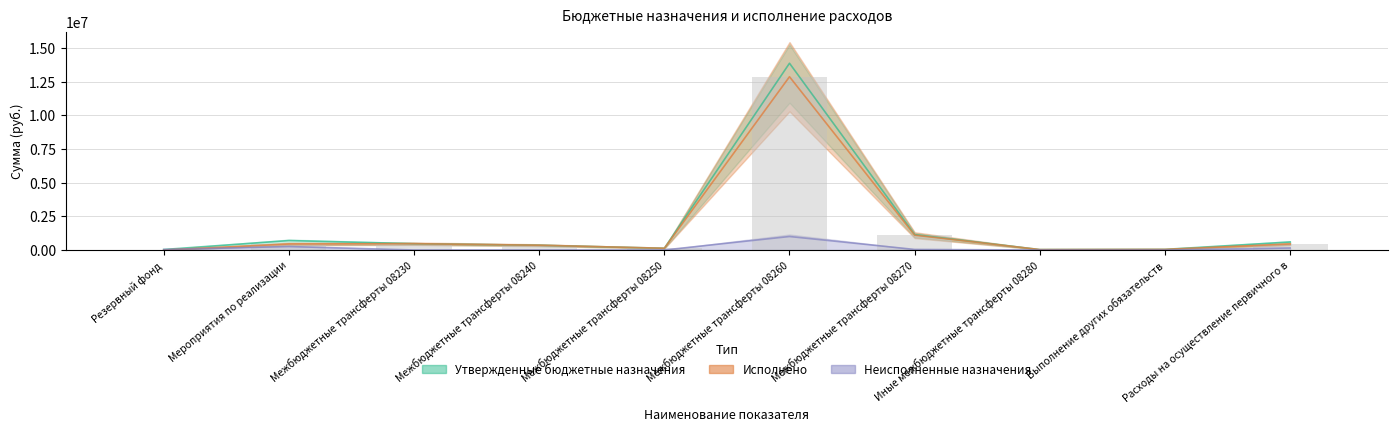

What is the average value of the Неисполненные назначения series?

148058.9